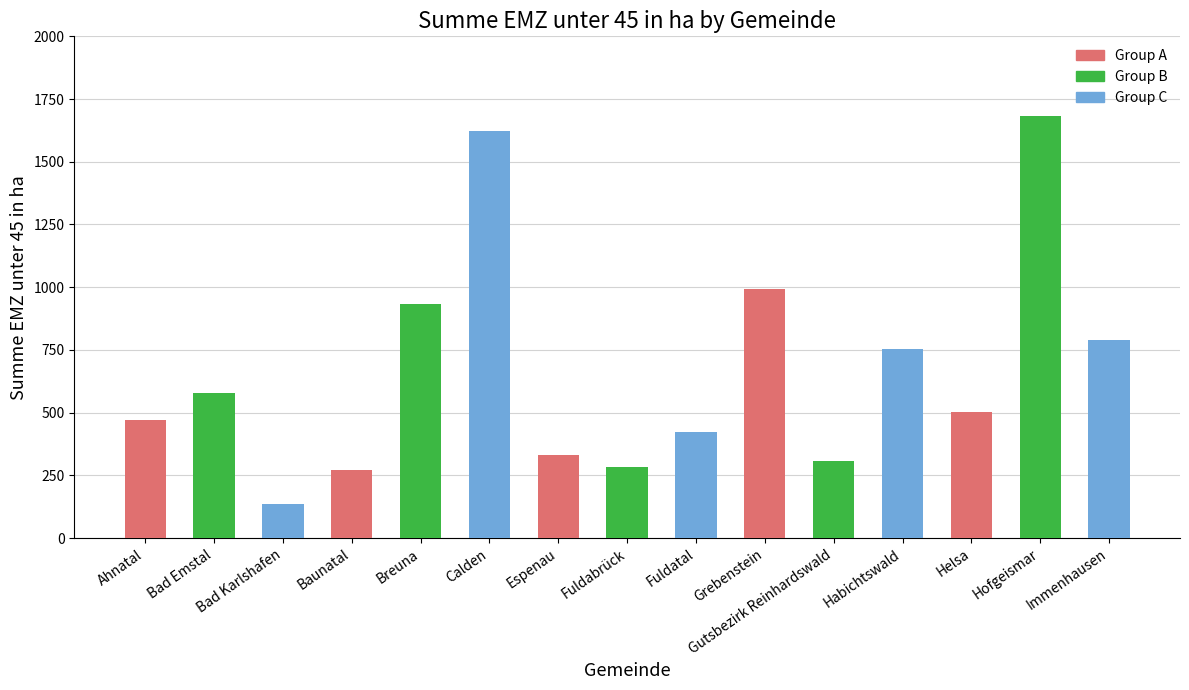

What is the label of the 7th bar from the right?

Fuldatal